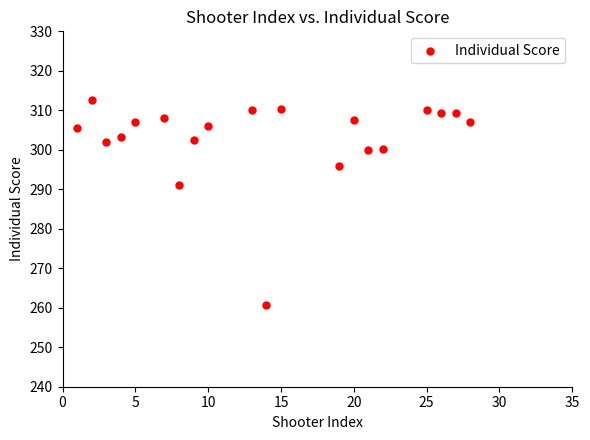

What Y value in the scatter plot is closest to 286?

291.2